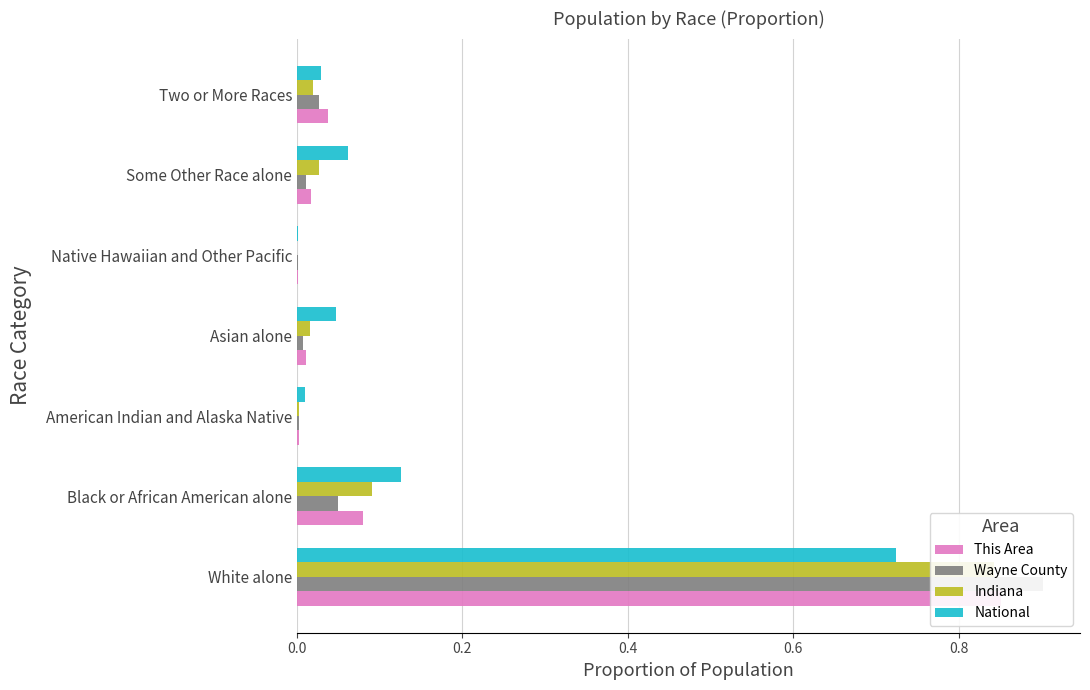

Reading left to right, extract all data points from this chart.

This Area: 0.9	0.1	0.0	0.0	0.0	0.0	0.0
Wayne County: 0.9	0.0	0.0	0.0	0.0	0.0	0.0
Indiana: 0.8	0.1	0.0	0.0	0.0	0.0	0.0
National: 0.7	0.1	0.0	0.0	0.0	0.1	0.0